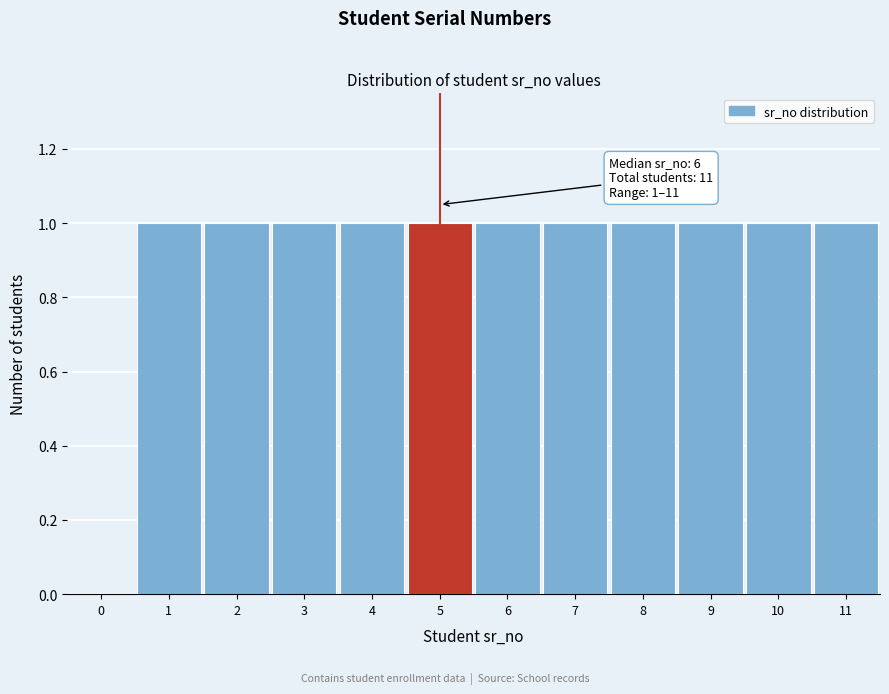

Reading left to right, extract all data points from this chart.

0=0	1=1	2=1	3=1	4=1	5=1	6=1	7=1	8=1	9=1	10=1	11=1